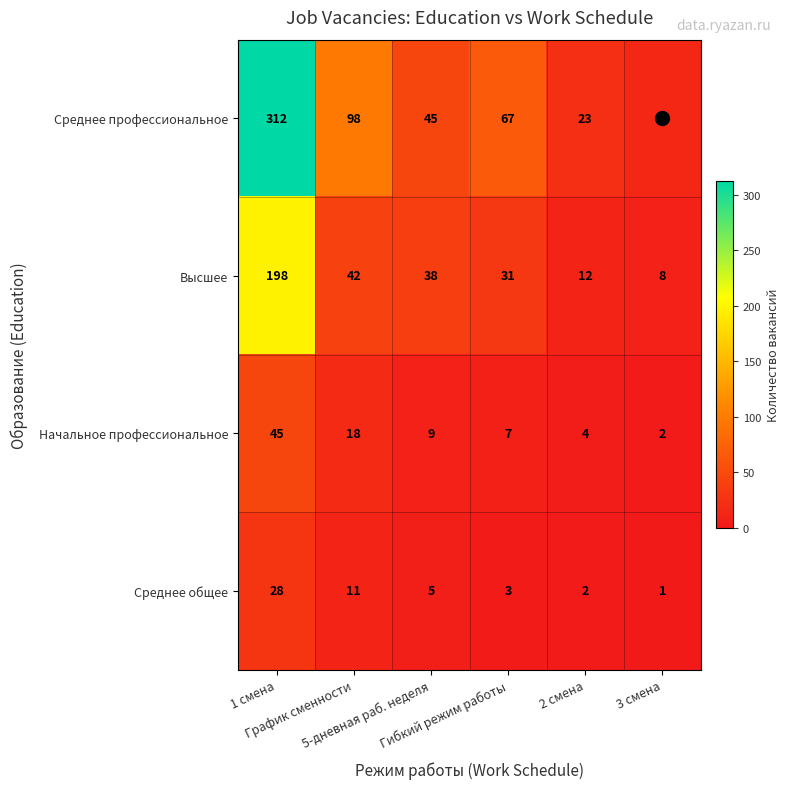

What is the maximum value shown in the chart?

312